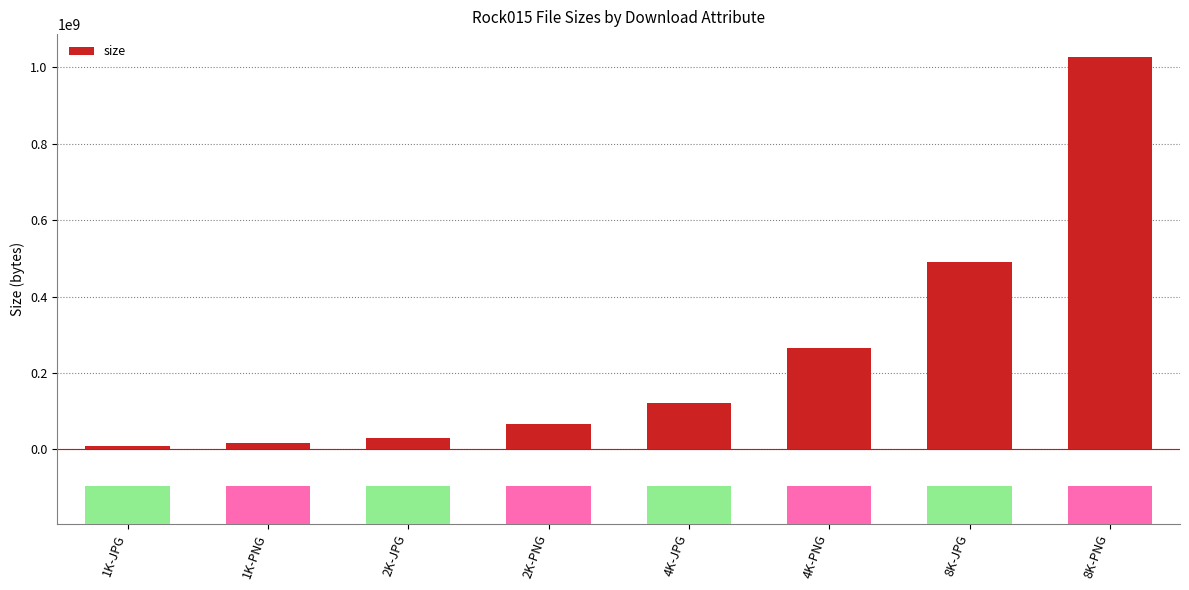

What is the minimum value shown in the chart?

8198380